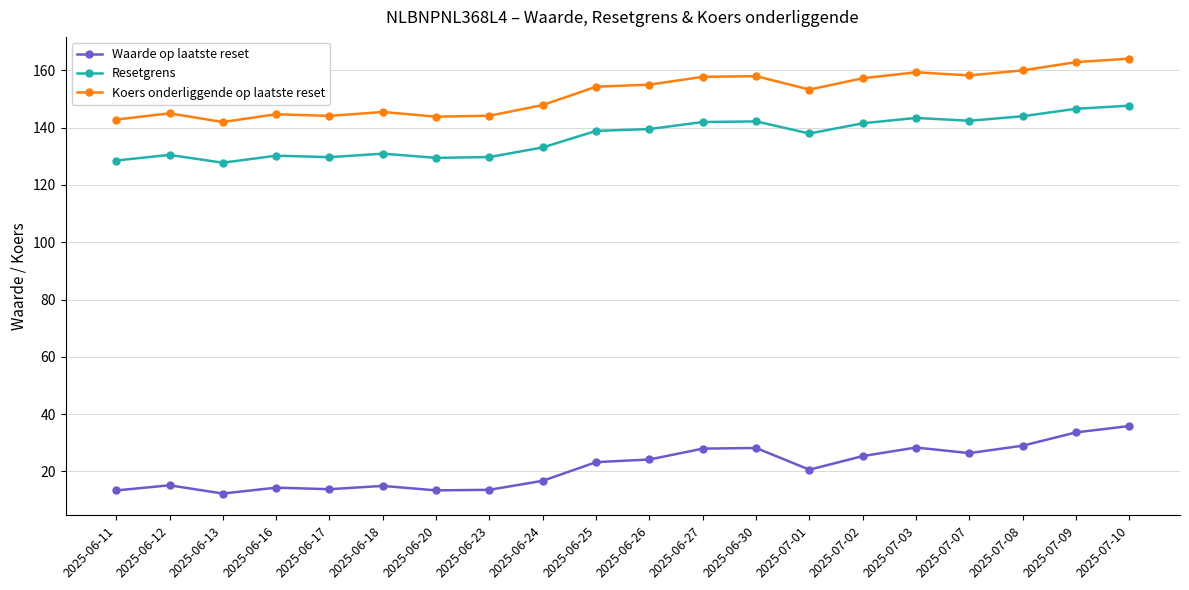

In Koers onderliggende op laatste reset, how many points are higher than both neighbors (excluding endpoints)?

5